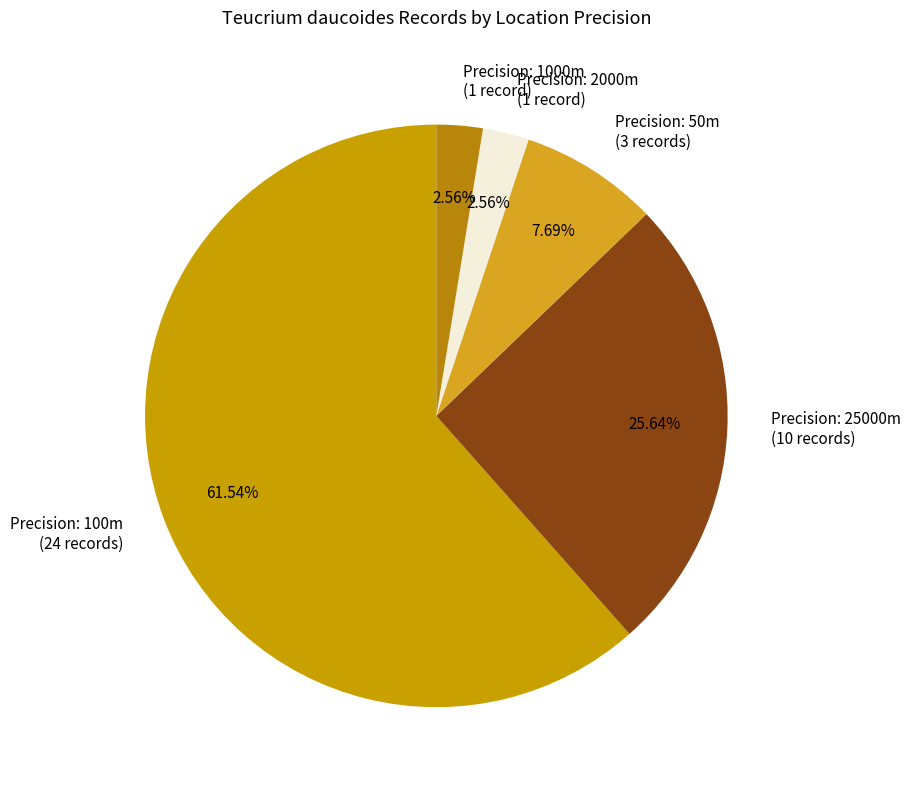

Does Precision: 100m (24 records) account for over 50% of the chart?

Yes